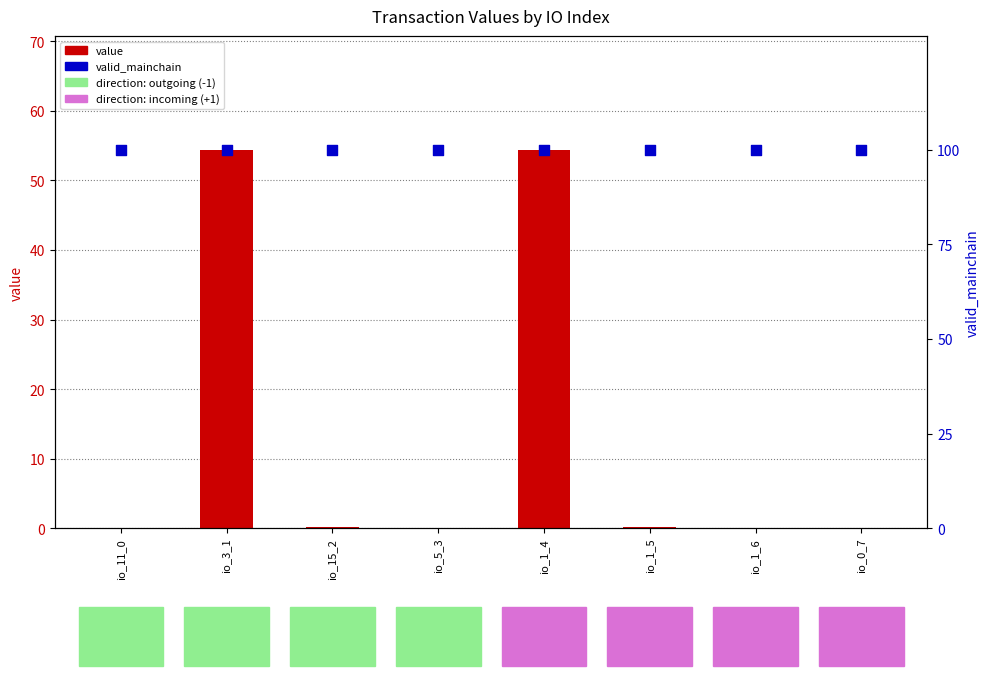

At how many categories does at least one series exceed 51?

8